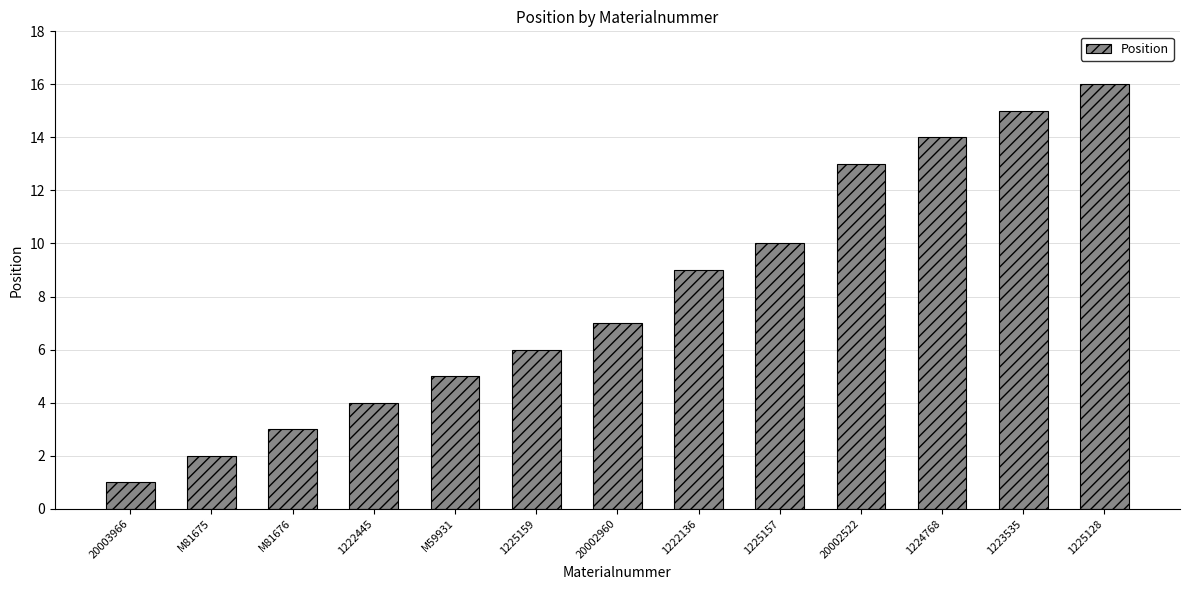

Rank the categories by value from lowest to highest.

20003966, M81675, M81676, 1222445, M59931, 1225159, 20002960, 1222136, 1225157, 20002522, 1224768, 1223535, 1225128